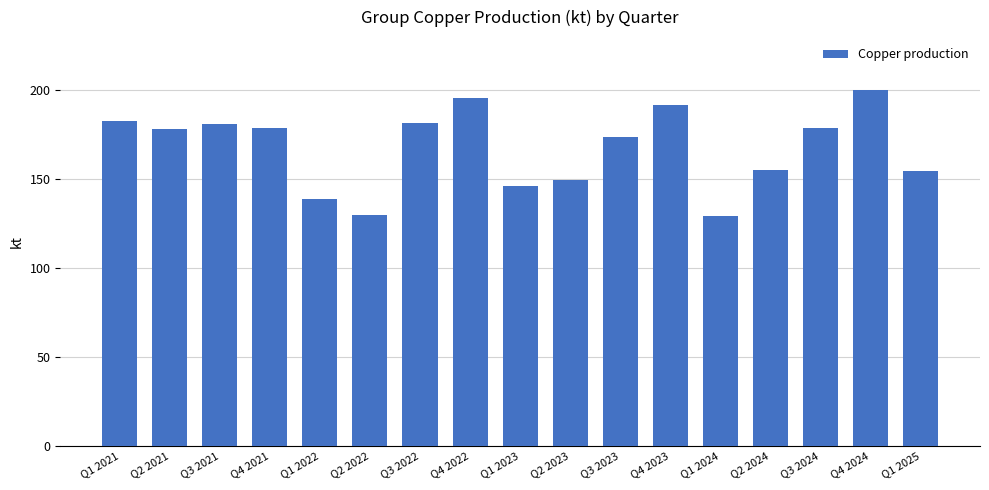

What position from the right is Q4 2023?

6